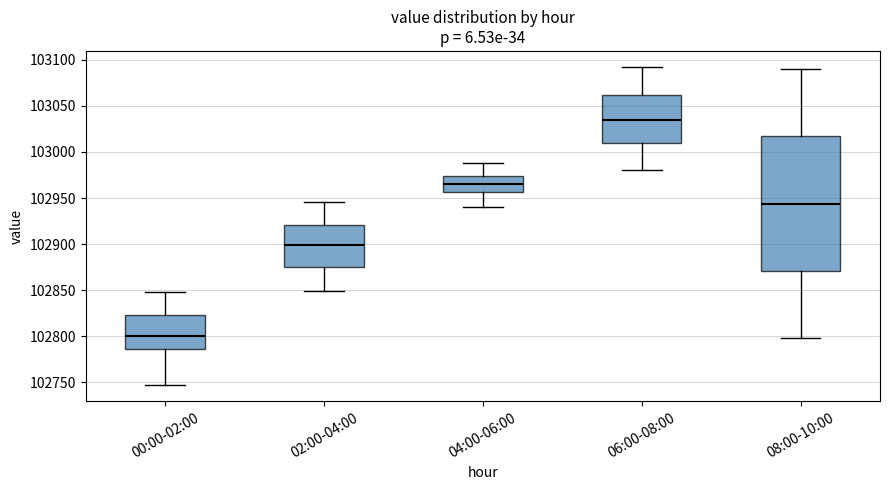

Where does the median line of the box for 04:00-06:00 sit on the y-axis? The values are not printed on the chart, so give them approximately, as read against the axis.

102965